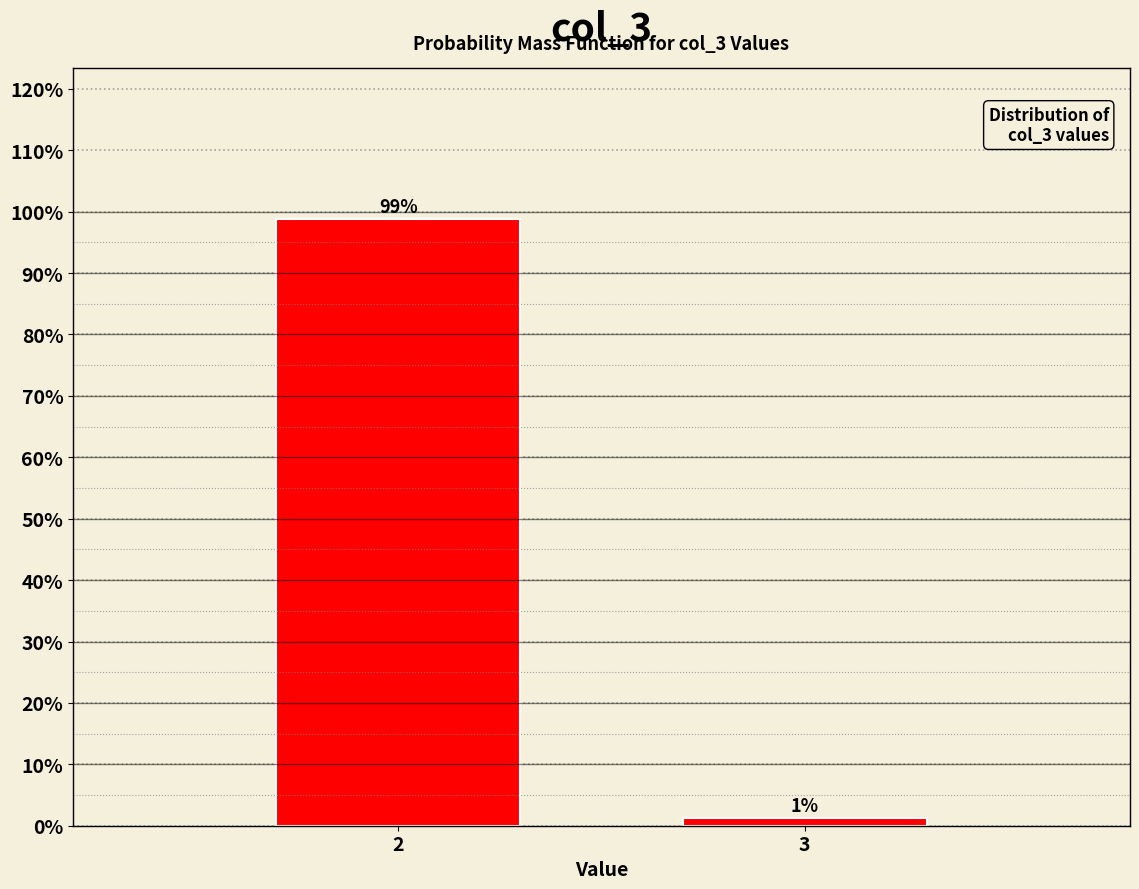

What is the sum of the values at 2 and 3?

100.0